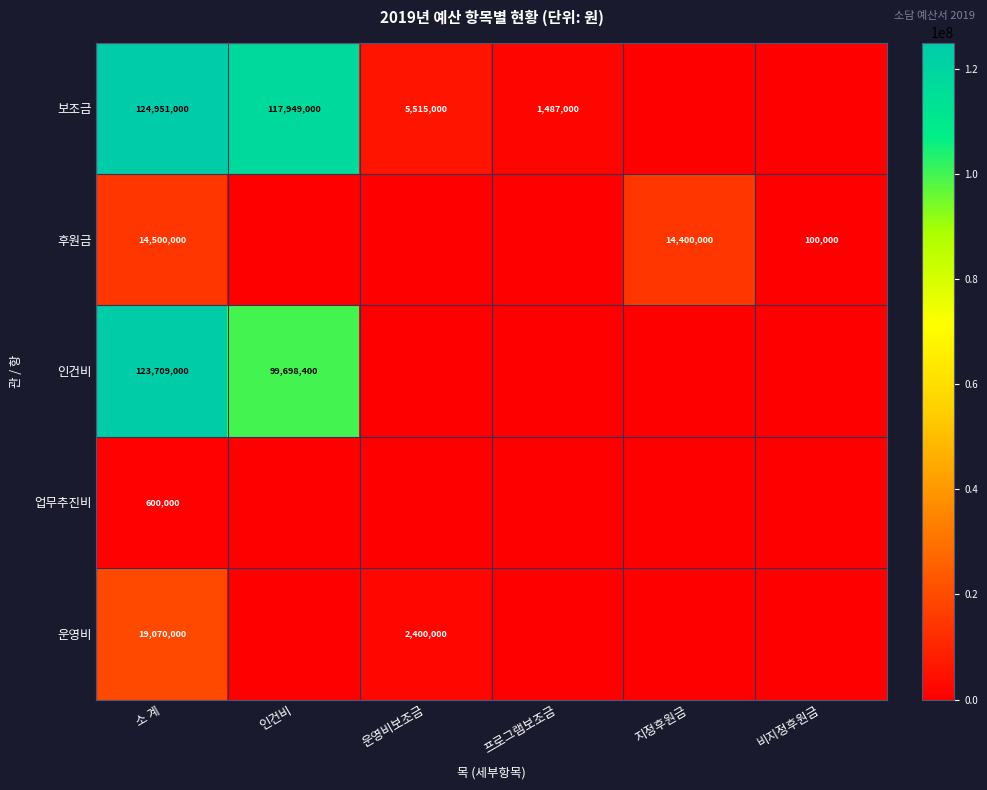

At 소 계, list the series in order from largest to smallest.

보조금, 인건비, 운영비, 후원금, 업무추진비